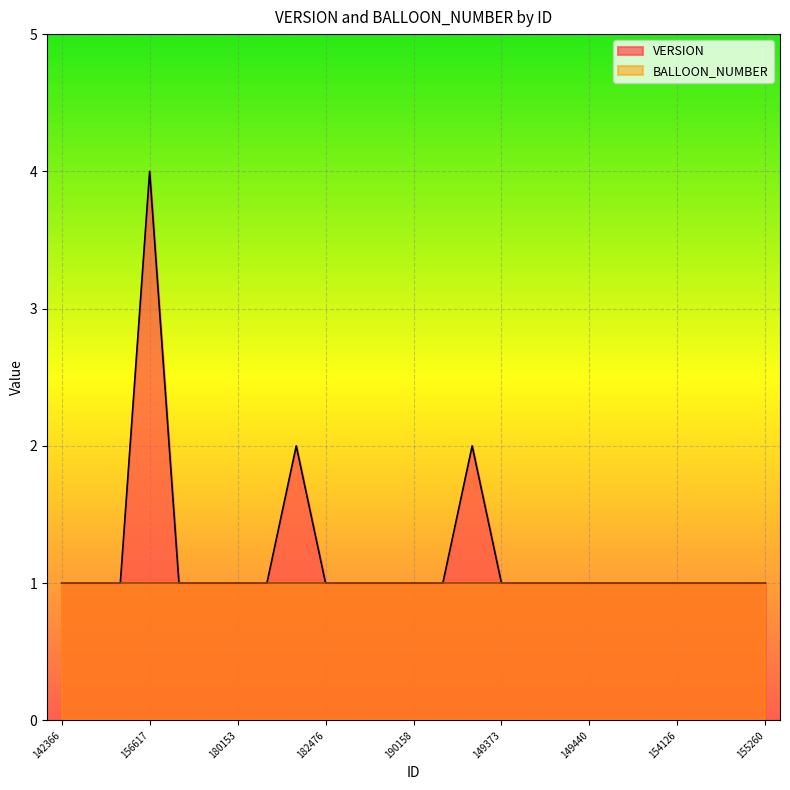

The value at 190158 is 1. True or false?

True